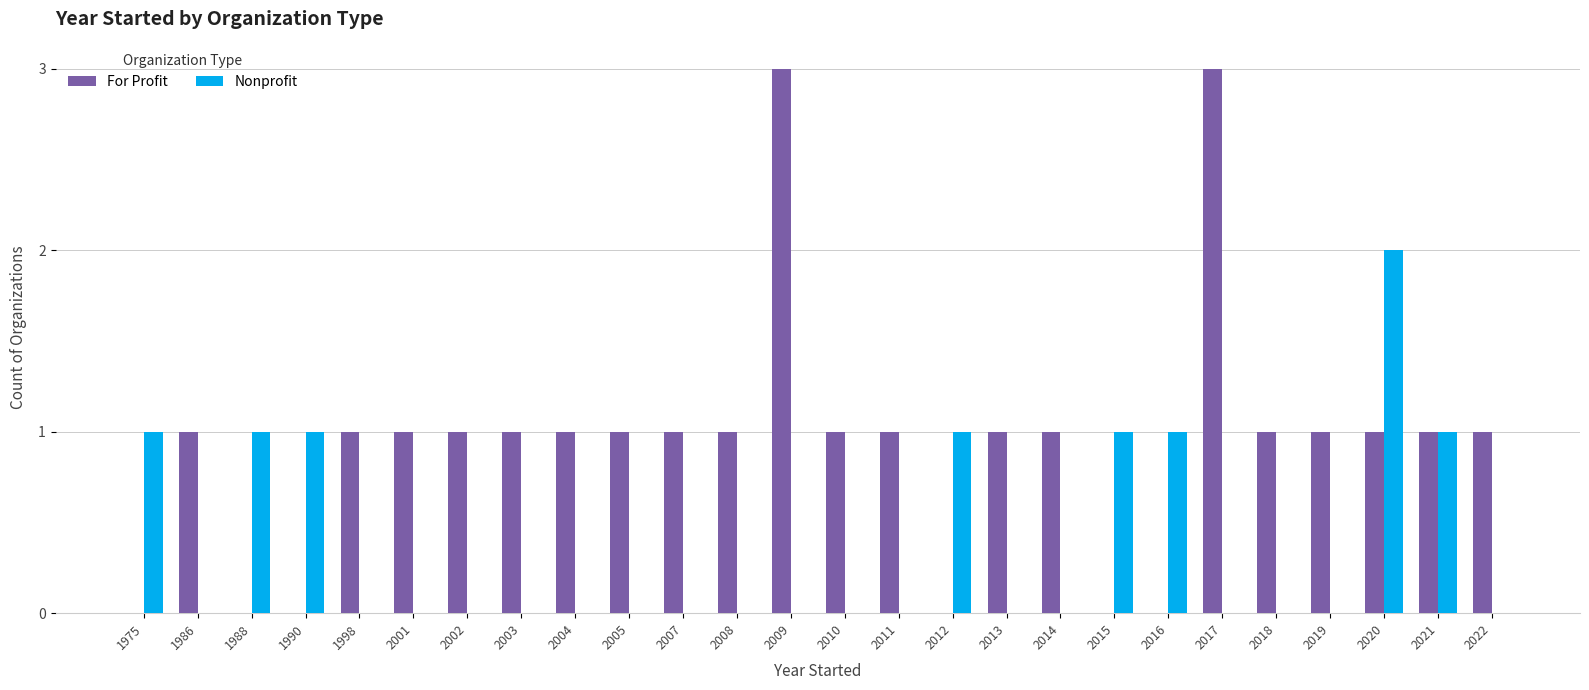

Between 1988 and 2021, which series saw the biggest shift?

For Profit